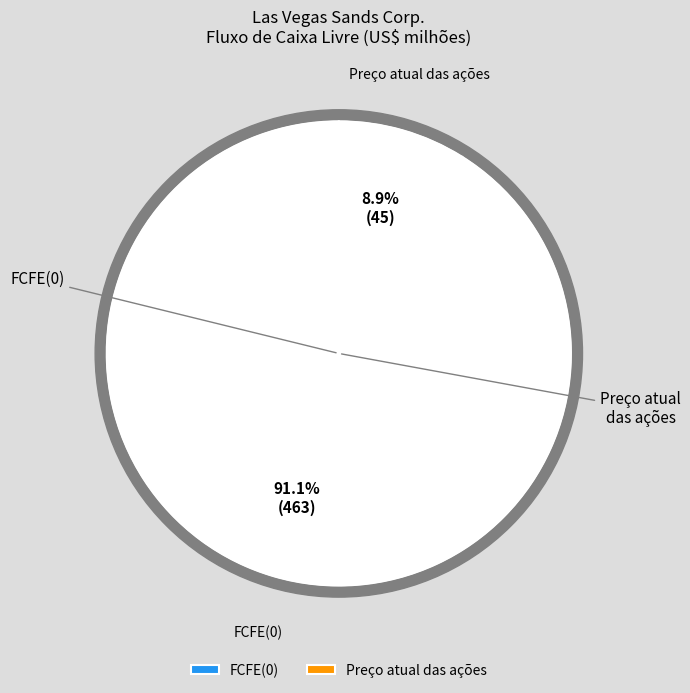

To the nearest percent, what is the combined percentage of Preço atual das ações and FCFE(0)?

100%